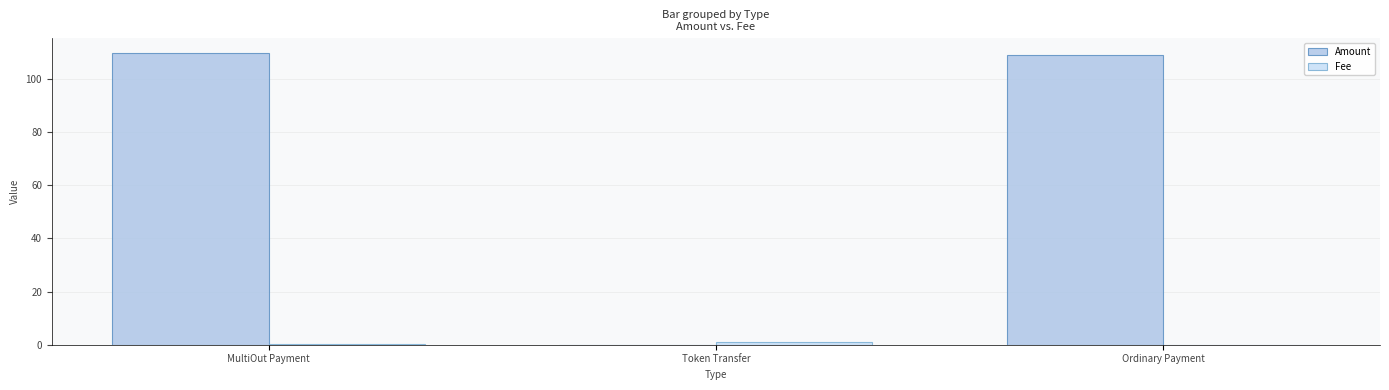

Which category has the highest value across all series?

MultiOut Payment